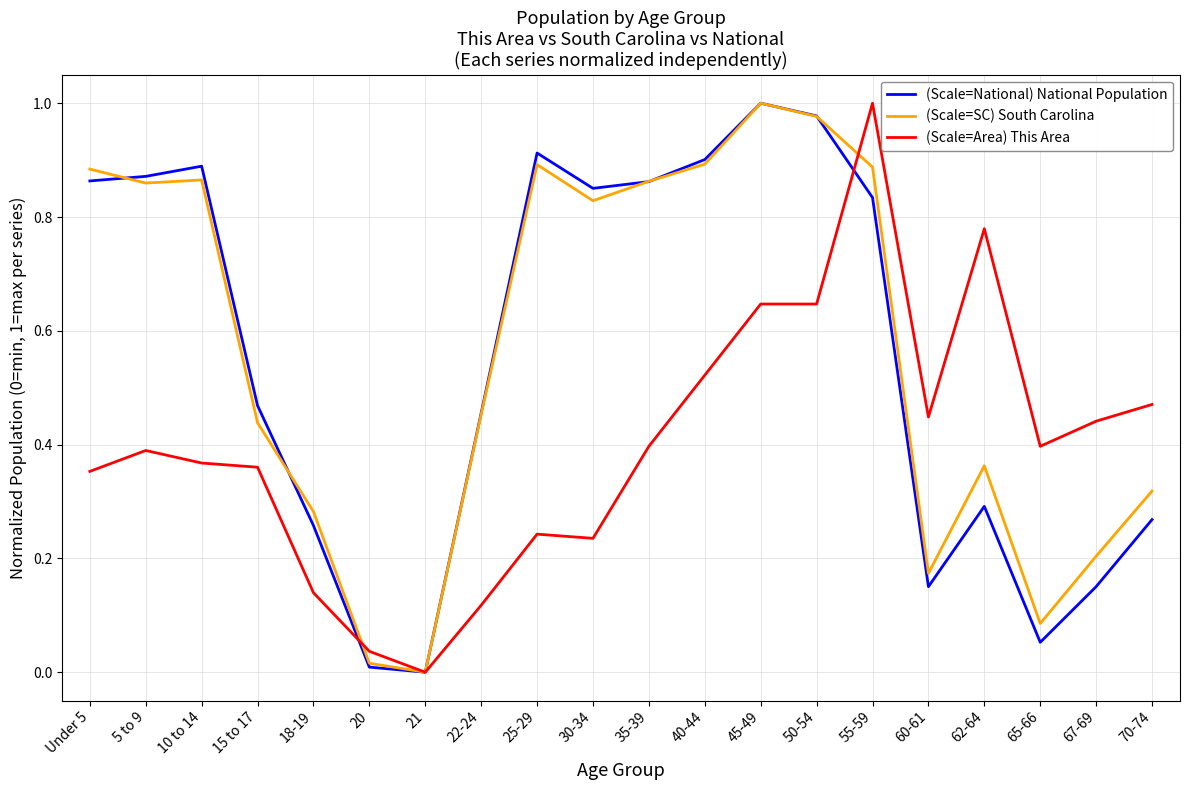

Which series changed the most between 55-59 and 62-64?

(Scale=National) National Population